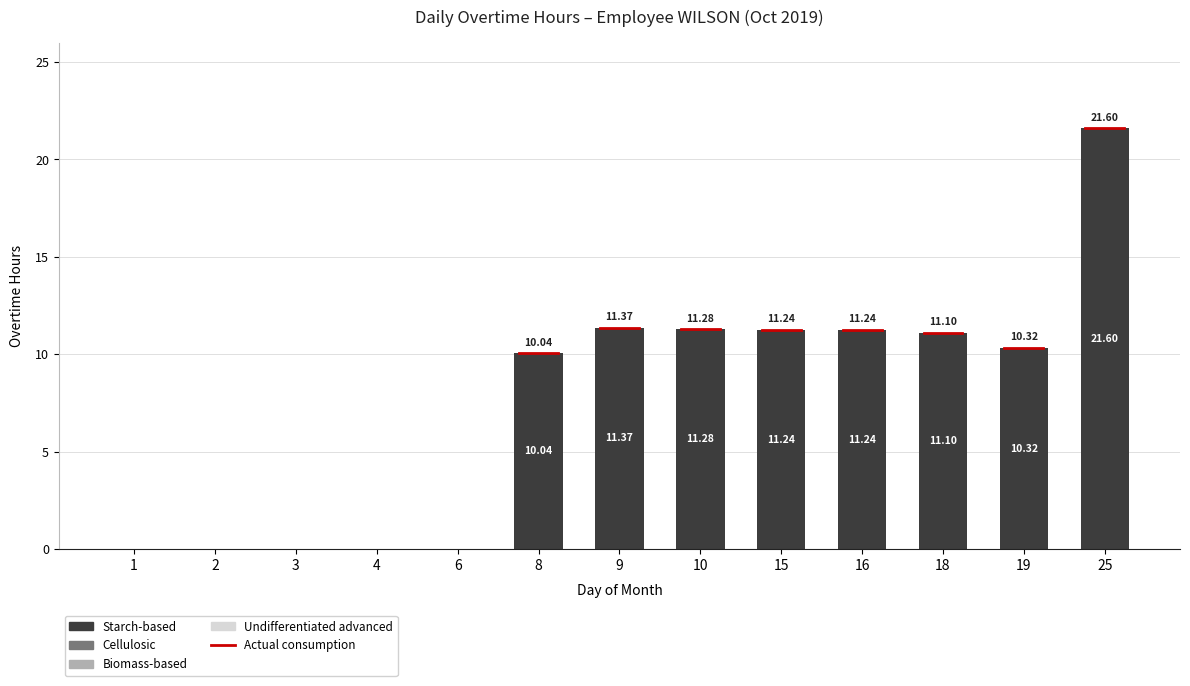

Are the bars horizontal?

No